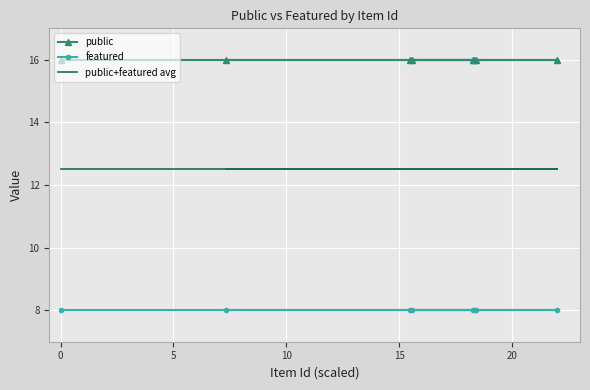

Rank the series at 0 from lowest to highest value.

featured, public+featured avg, public